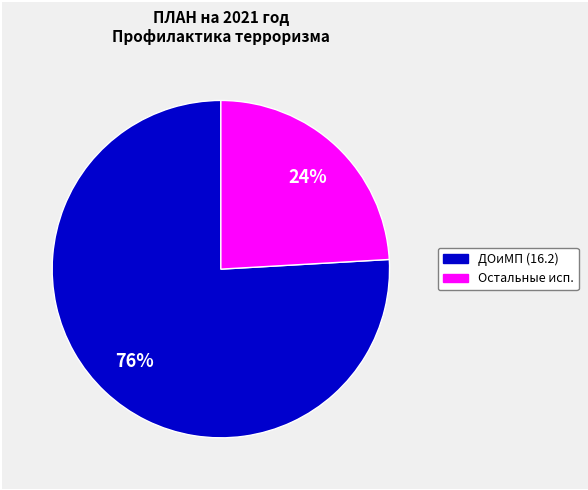

To the nearest percent, what is the difference between the largest and smallest slice percentages?

52%